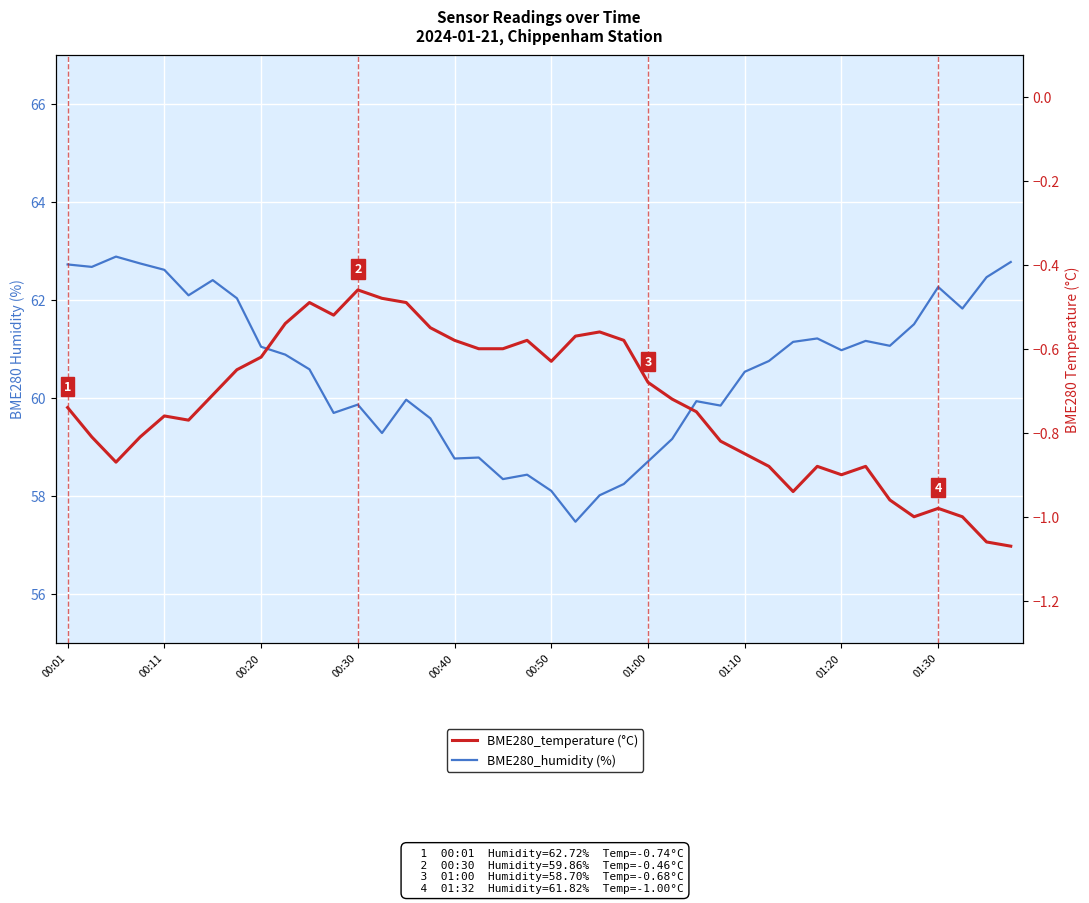

Does the chart display data point markers on the line(s)?

No